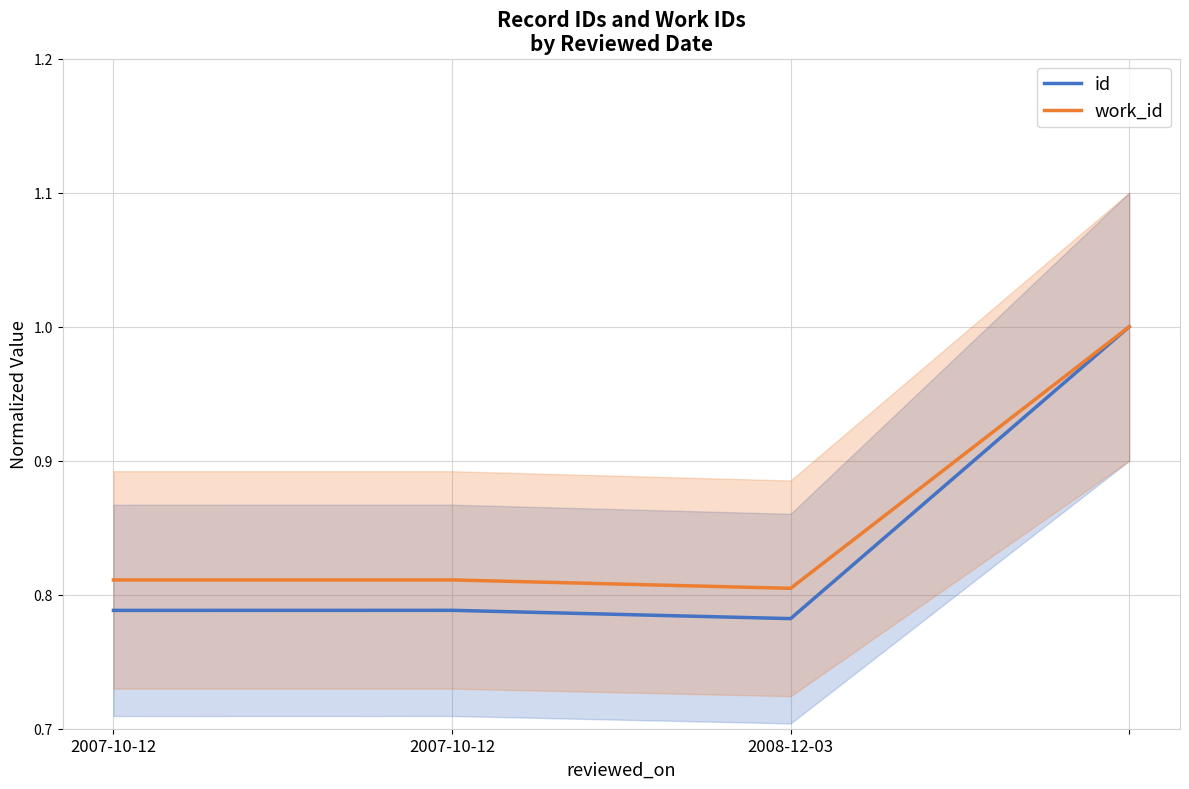

Reading left to right, what are all the values shown in this chart?

id: 0.8	0.8	0.8	1.0
work_id: 0.8	0.8	0.8	1.0